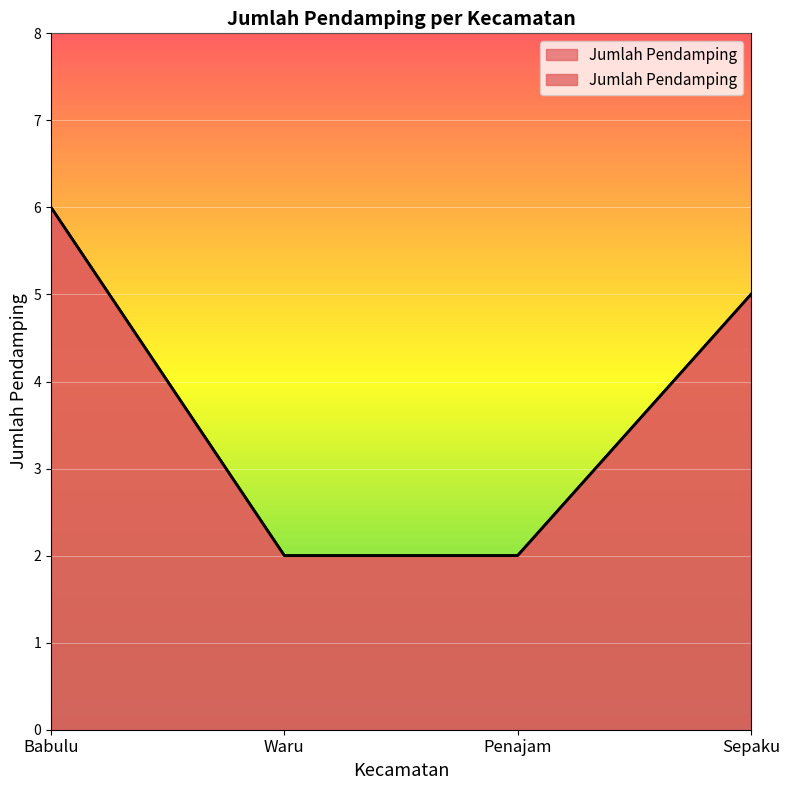

Which has a higher value, Sepaku or Babulu?

Babulu